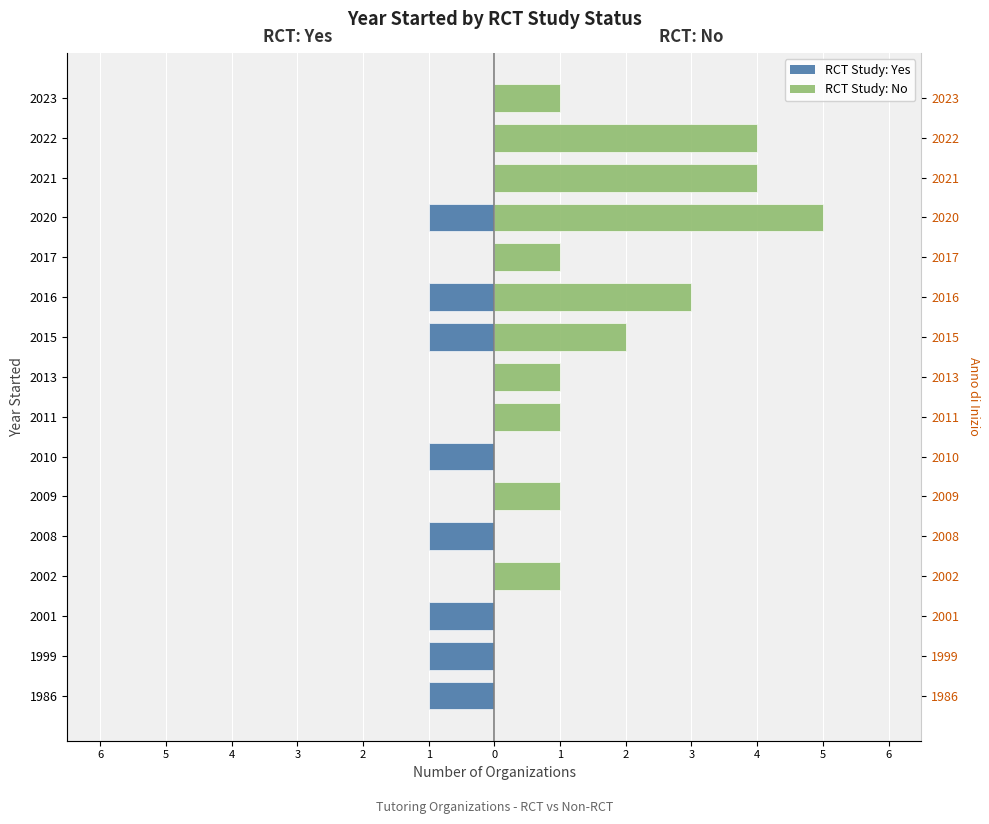

Rank the series at 2001 from highest to lowest value.

RCT: No, RCT: Yes